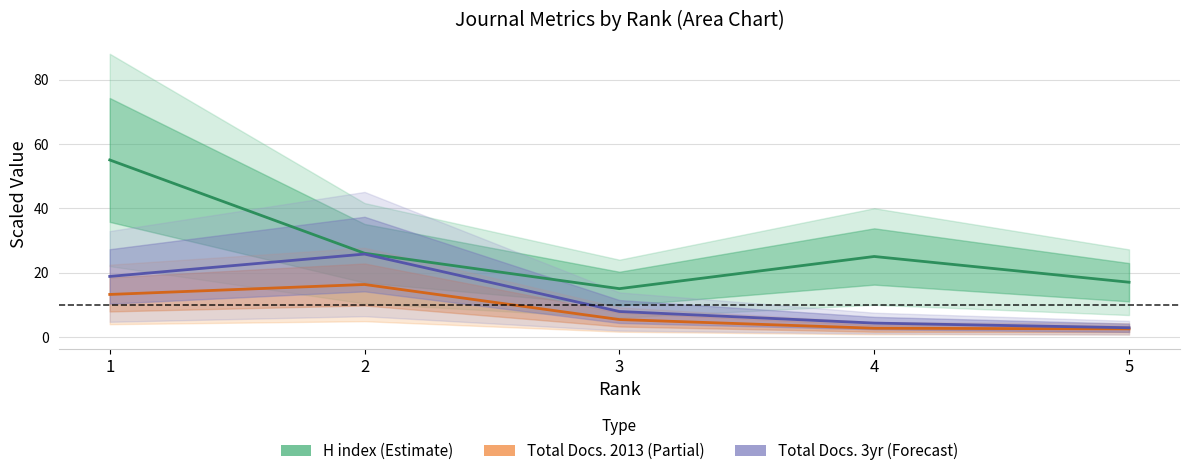

Count the number of data series in this chart.

3